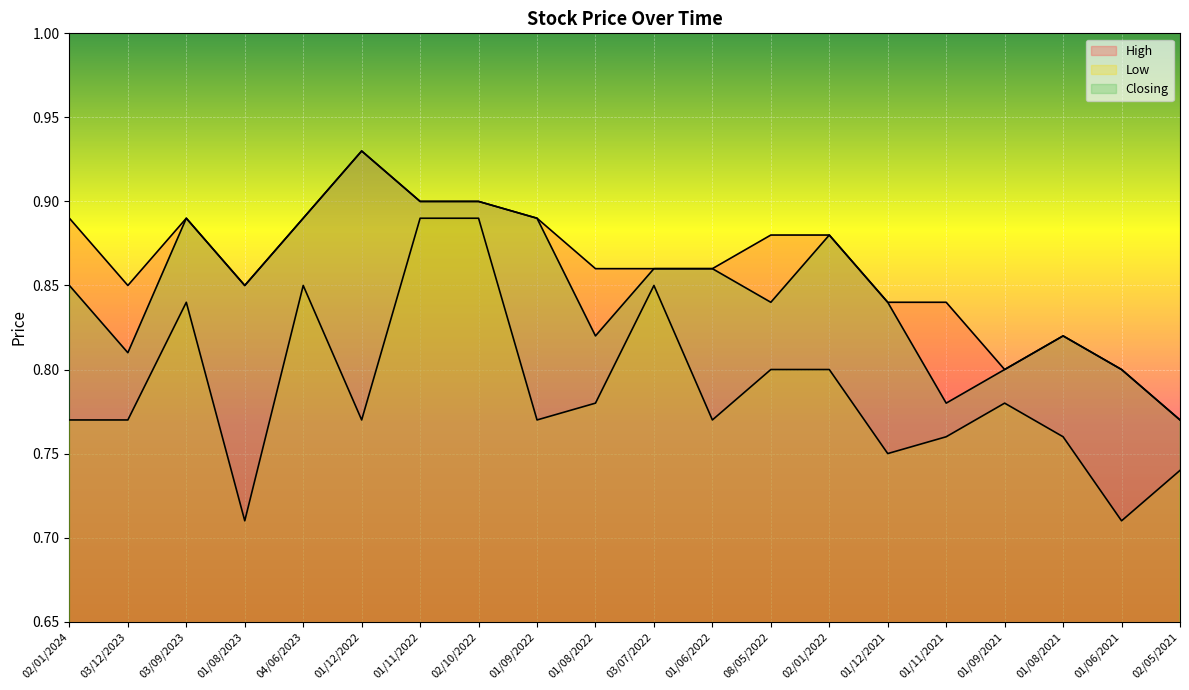

What is the total value across all series at 02/10/2022?

2.7